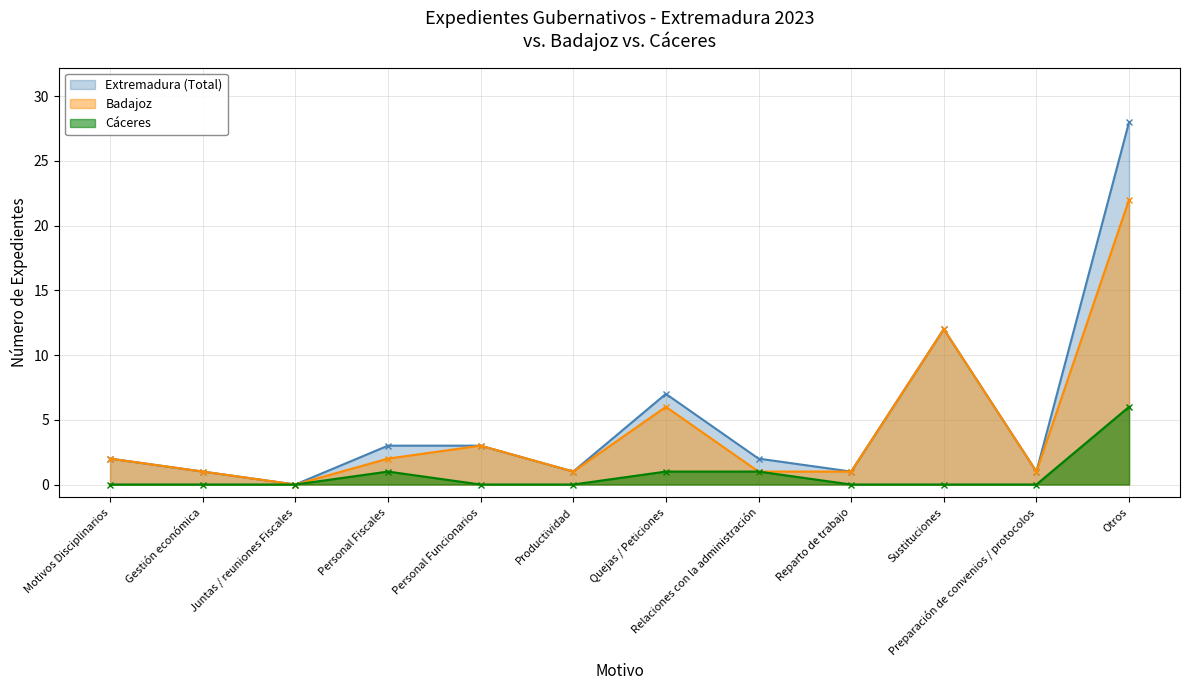

Reading left to right, what are all the values shown in this chart?

Badajoz: 2	1	0	2	3	1	6	1	1	12	1	22
Cáceres: 0	0	0	1	0	0	1	1	0	0	0	6
Extremadura (Total): 2	1	0	3	3	1	7	2	1	12	1	28